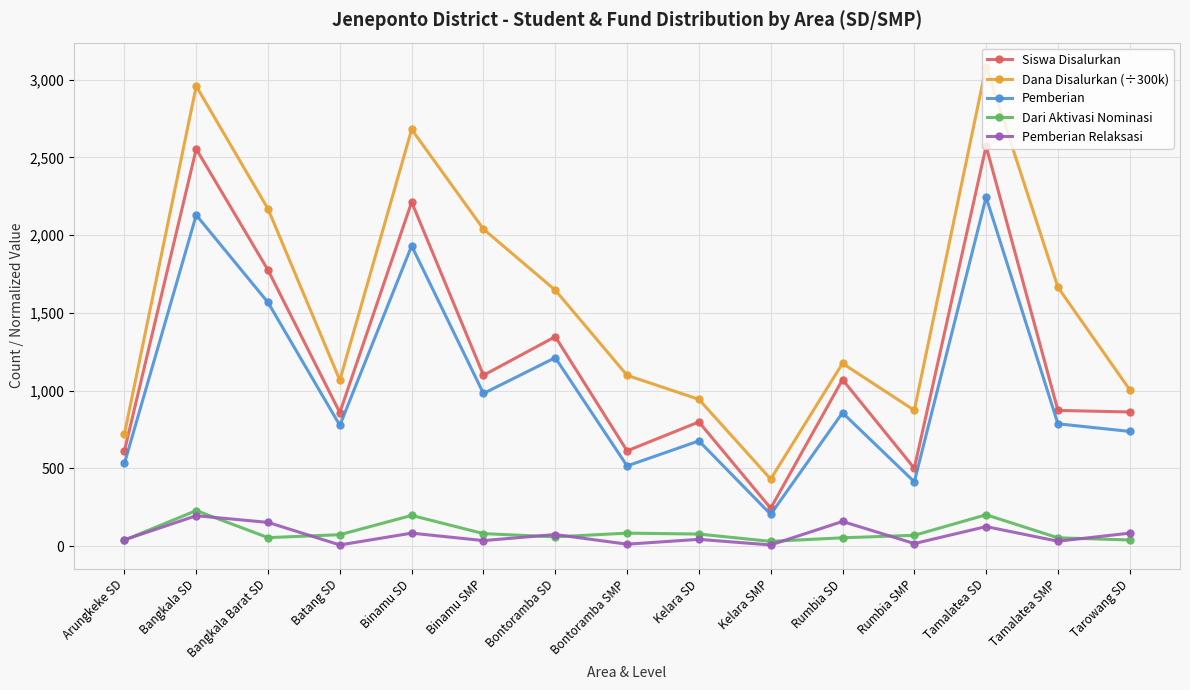

Which category has the lowest value in the Pemberian series?

Kelara SMP